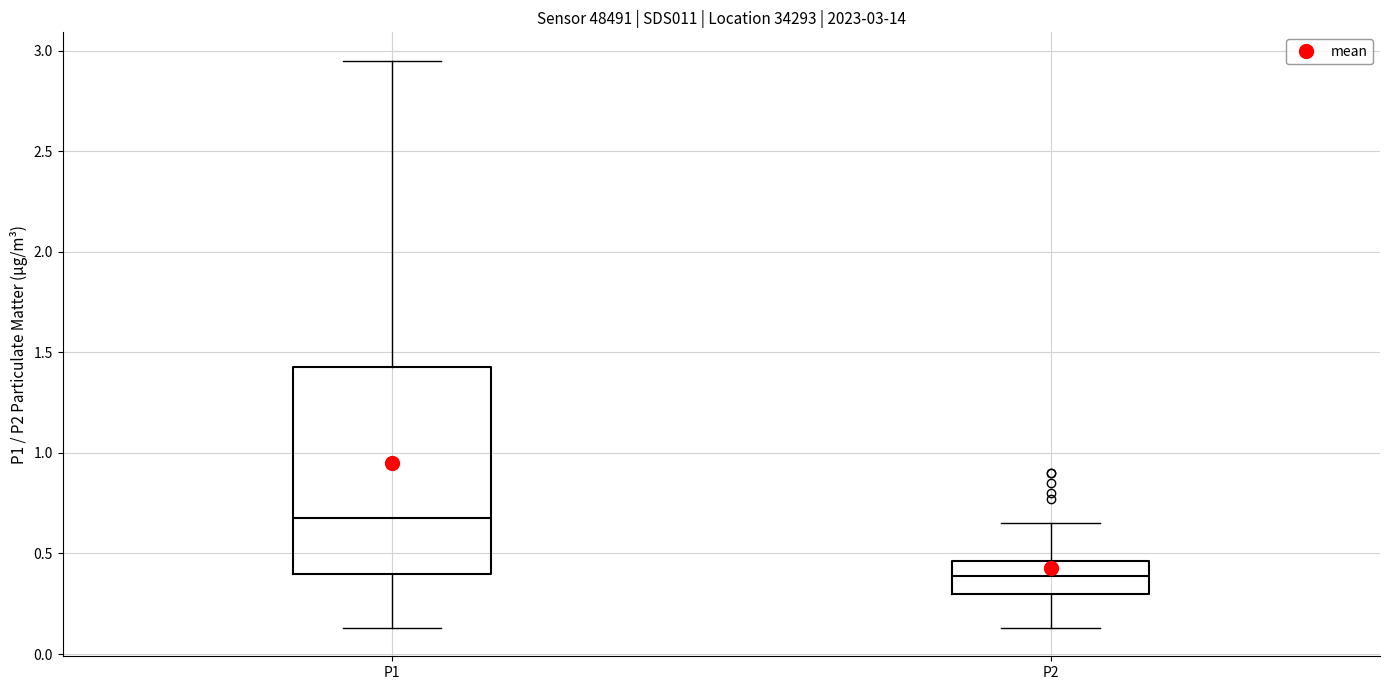

Which box is the tallest, from its lower edge to its upper edge?

P1